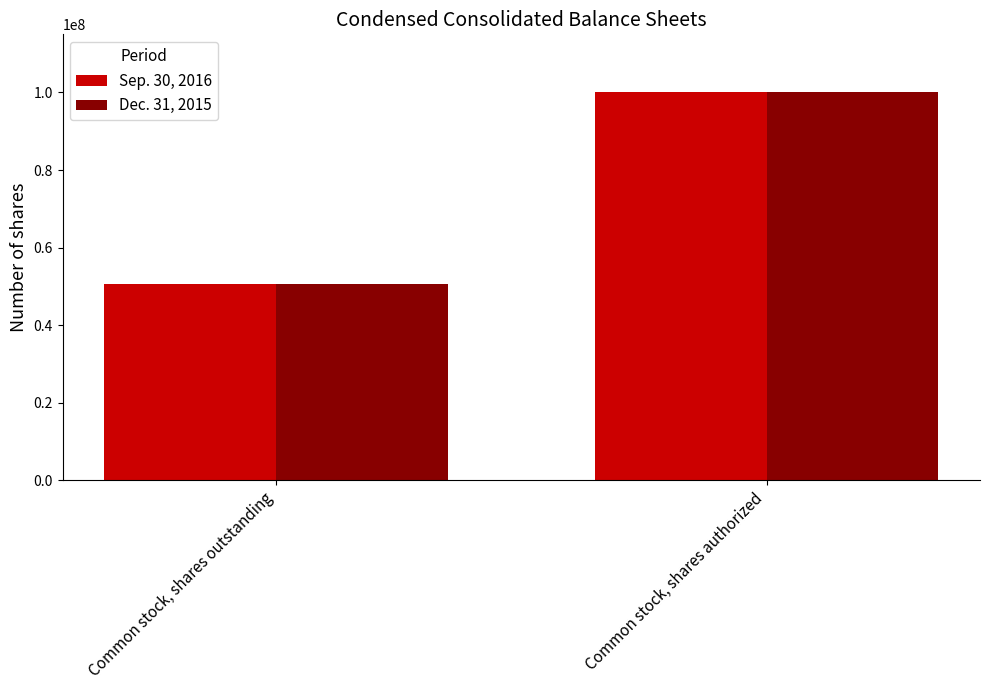

Which series has the widest spread of values?

Dec. 31, 2015